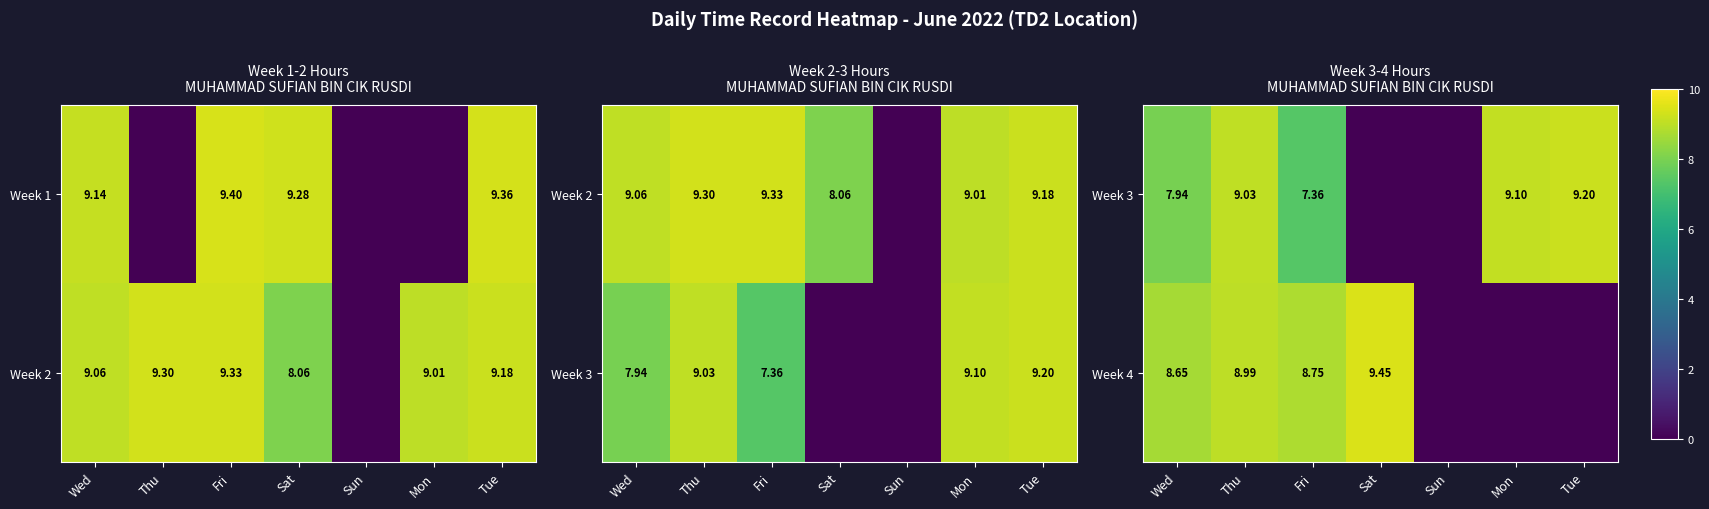

At which category is the sum across all series the highest?

Thu